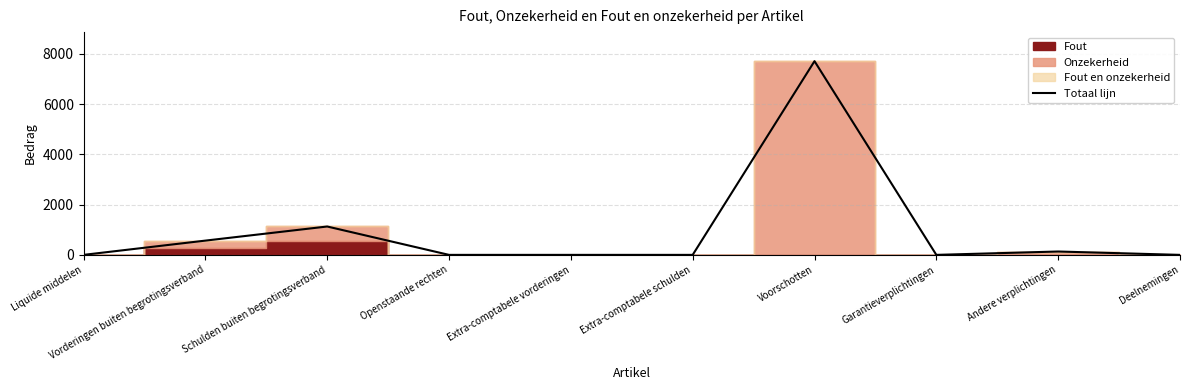

How many lines are shown in the chart?

1